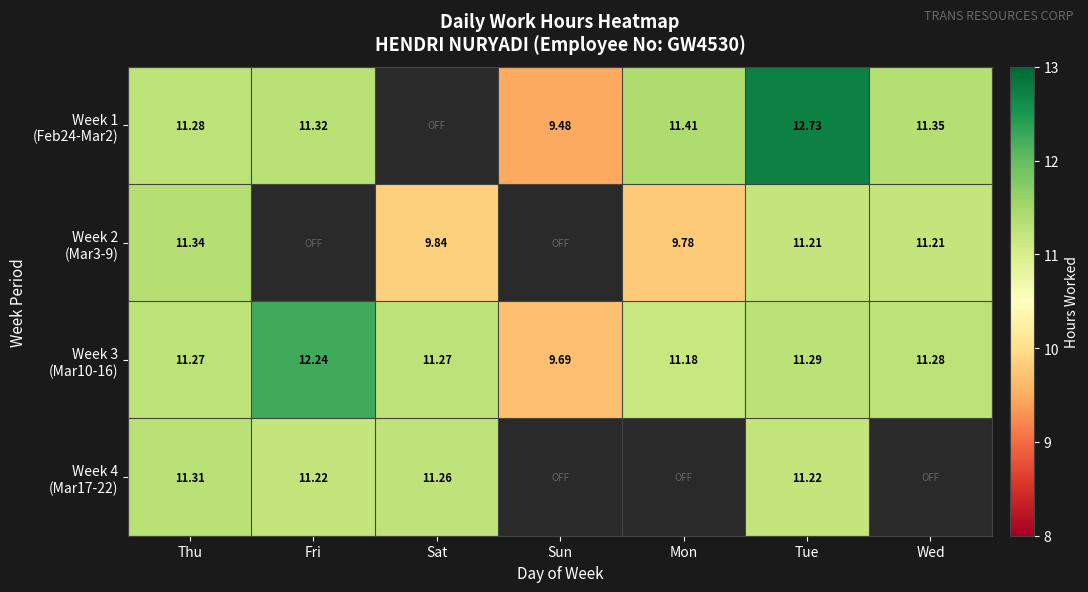

Is the value of Week 4 (Mar17-22) at Sun greater than the value of Week 2 (Mar3-9) at Tue?

No